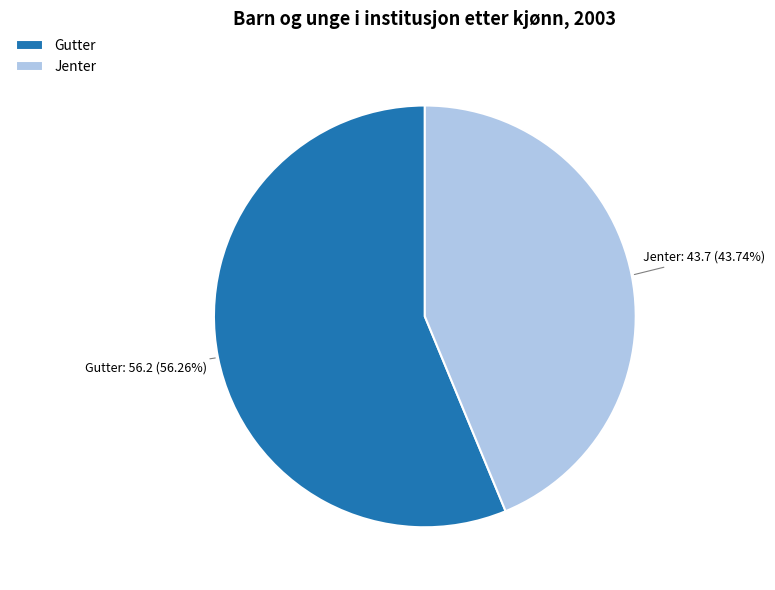

Which category has the smallest portion of the pie?

Jenter